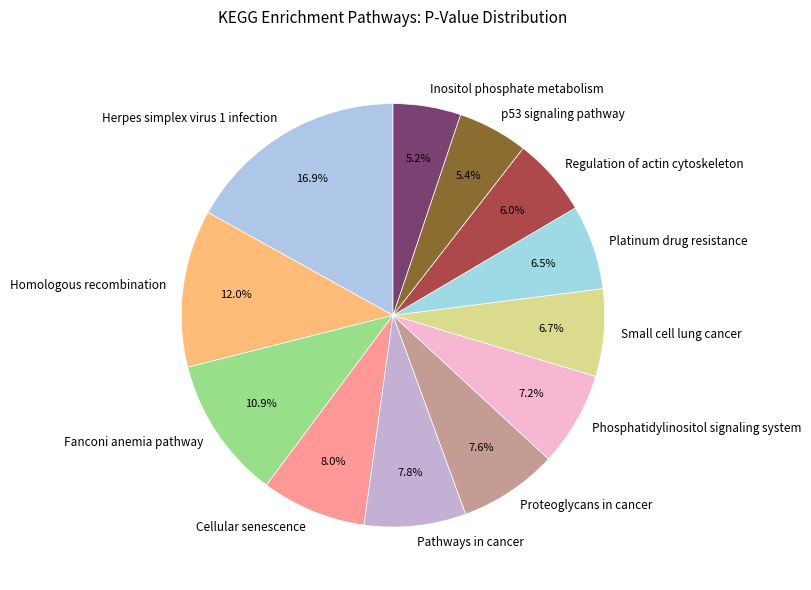

What is the largest slice in the pie chart?

Herpes simplex virus 1 infection